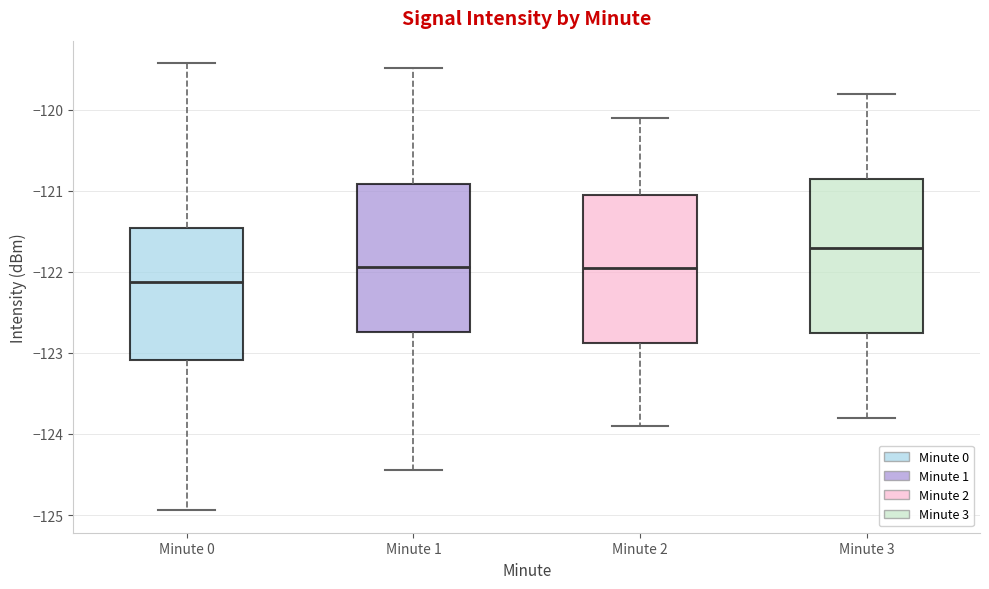

Where does the upper whisker of the box for Minute 2 end on the y-axis? The values are not printed on the chart, so give them approximately, as read against the axis.

-120.1